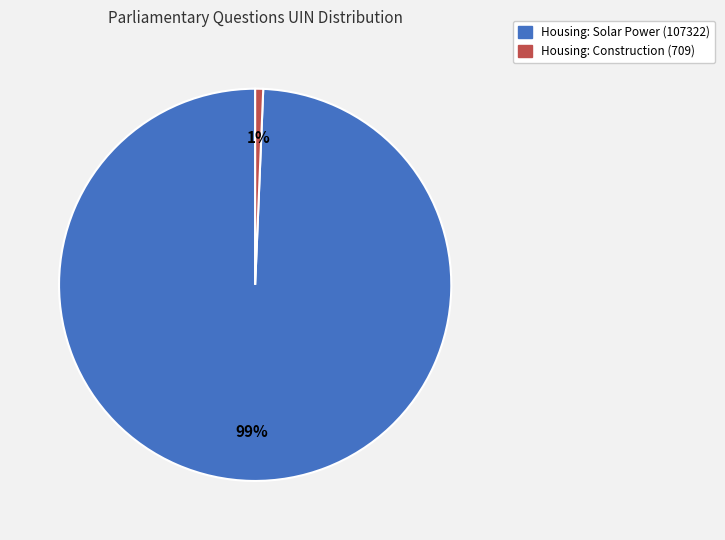

Which slice represents more than half of the pie?

Housing: Solar Power (107322)